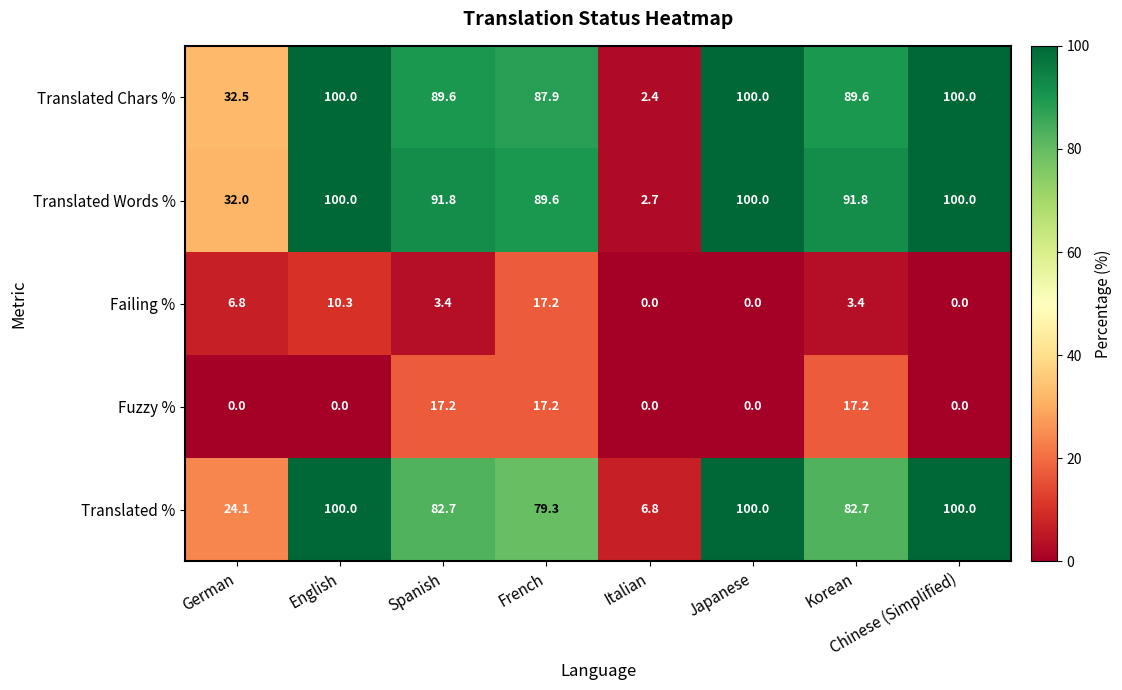

Read the Failing % value at English.

10.3